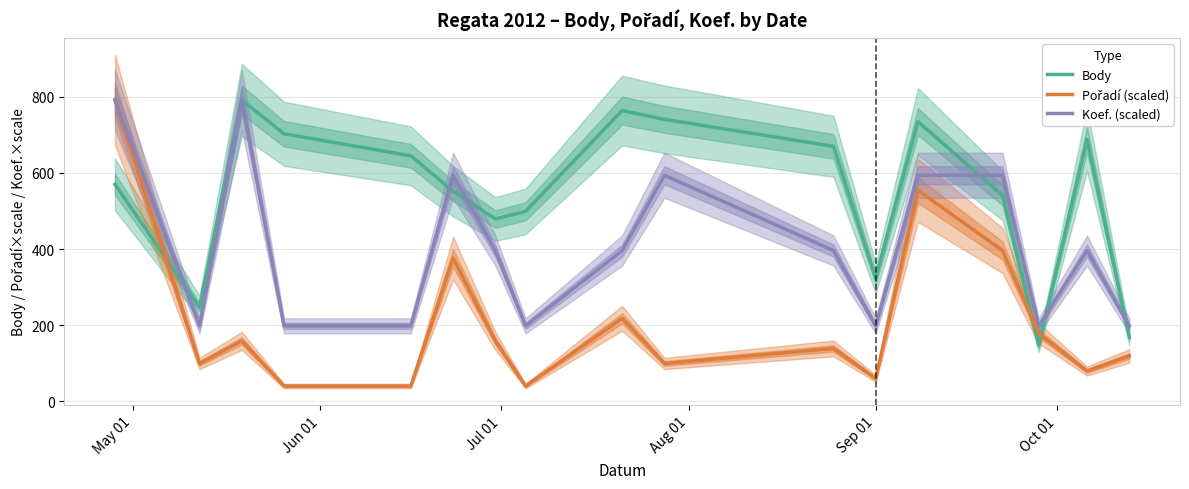

List the series in order of their peak value, highest first.

Body, Pořadí (scaled), Koef. (scaled)